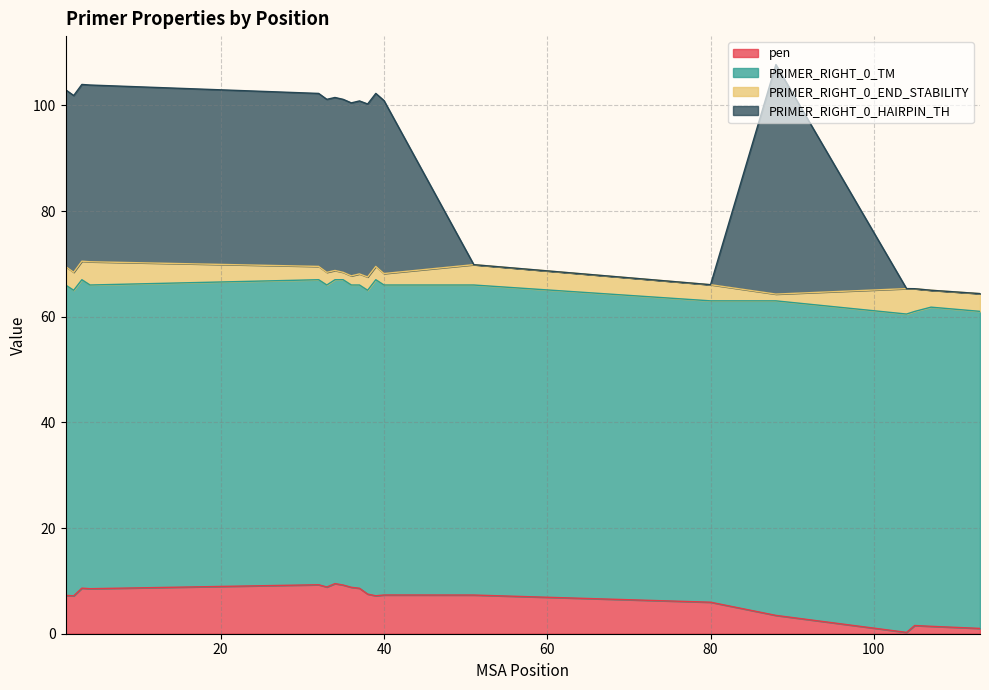

What is the maximum value for pen?

9.5